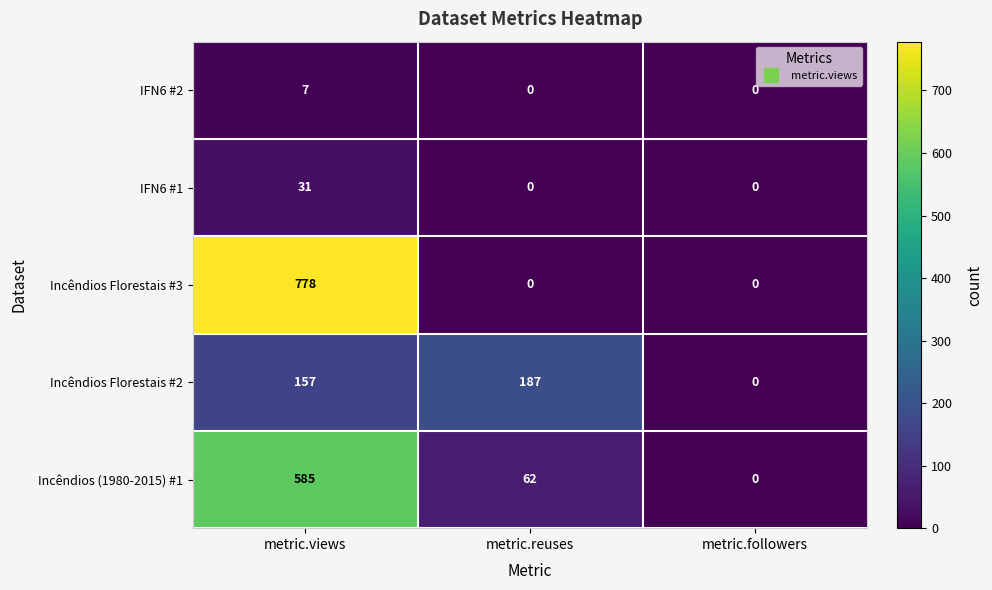

What is the difference between the Incêndios Florestais #3 values at metric.reuses and metric.views?

778